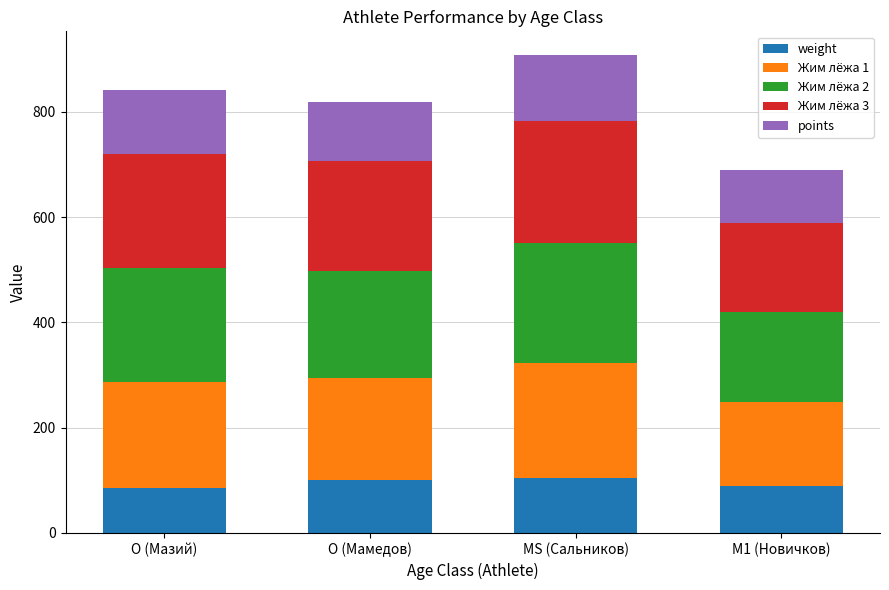

What is the sum of all weight values?

378.1